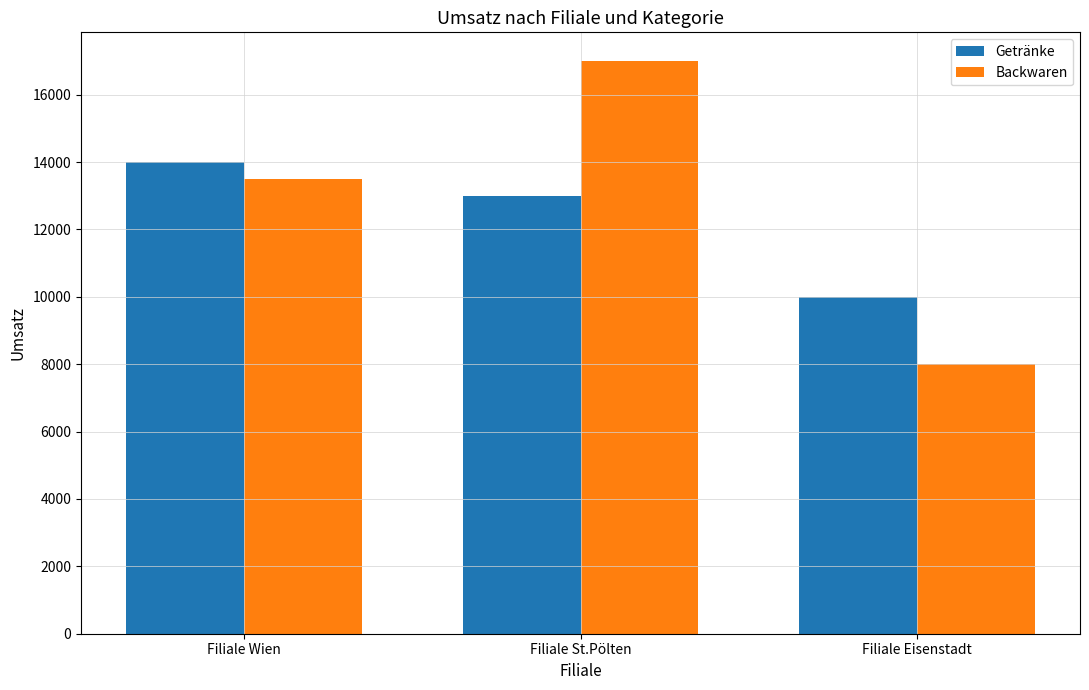

Reading right to left, transcribe all the data shown in this chart.

Getränke: Filiale Eisenstadt=10000	Filiale St.Pölten=13000	Filiale Wien=14000
Backwaren: Filiale Eisenstadt=8000	Filiale St.Pölten=17000	Filiale Wien=13500